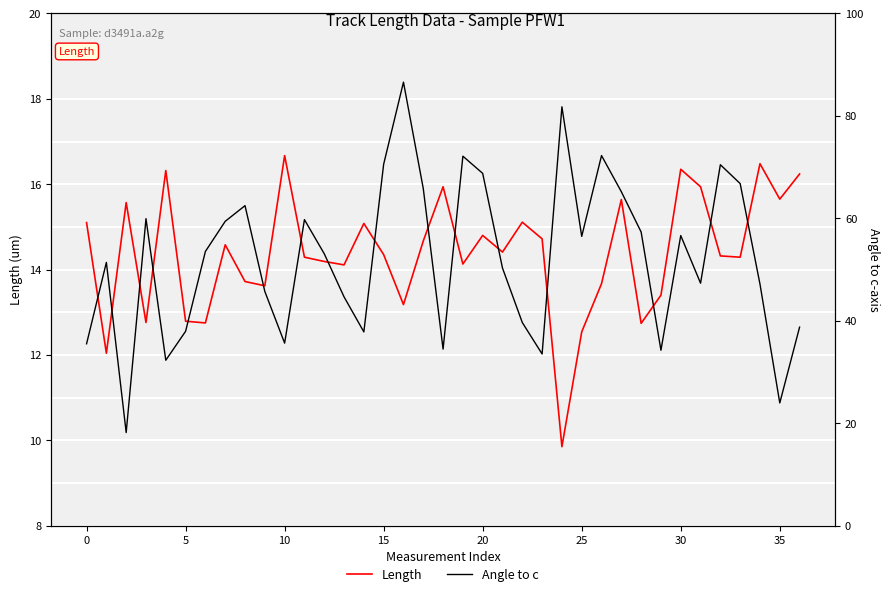

How many data points in Length are above 14?

25